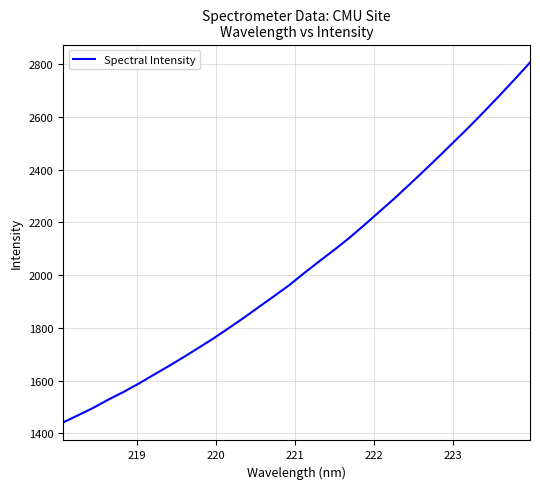

Reading right to left, list all the values displayed in this chart.

2807.3	2744.7	2683.6	2623.9	2565.4	2509.4	2453.4	2398.6	2344.8	2291.6	2241.3	2190.8	2141.7	2096.2	2052.5	2008.0	1961.8	1920.3	1879.6	1838.5	1799.3	1760.6	1724.5	1688.8	1654.4	1621.2	1587.7	1556.2	1527.3	1496.0	1468.2	1440.8